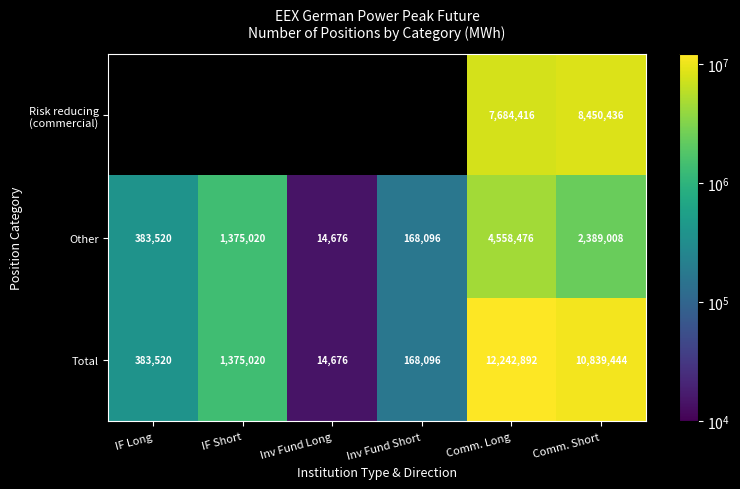

How many values in the Other series exceed 1375020?

2